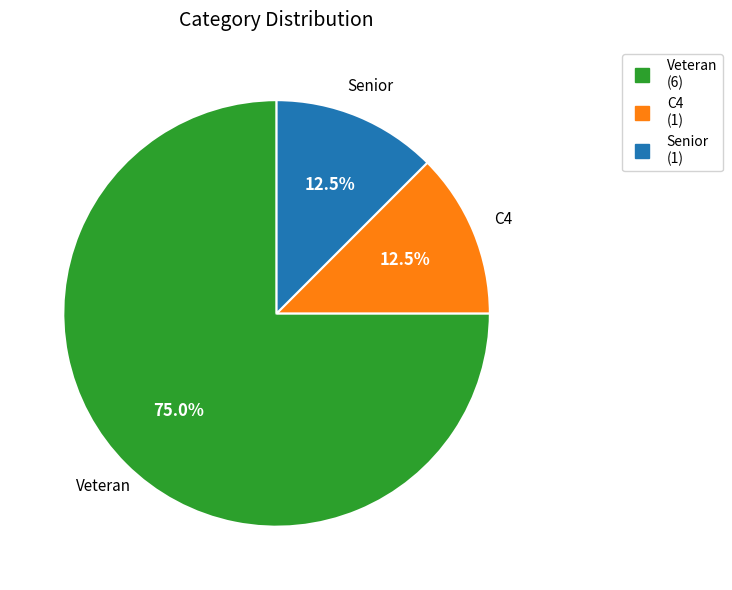

Is there a majority slice in this chart?

Yes